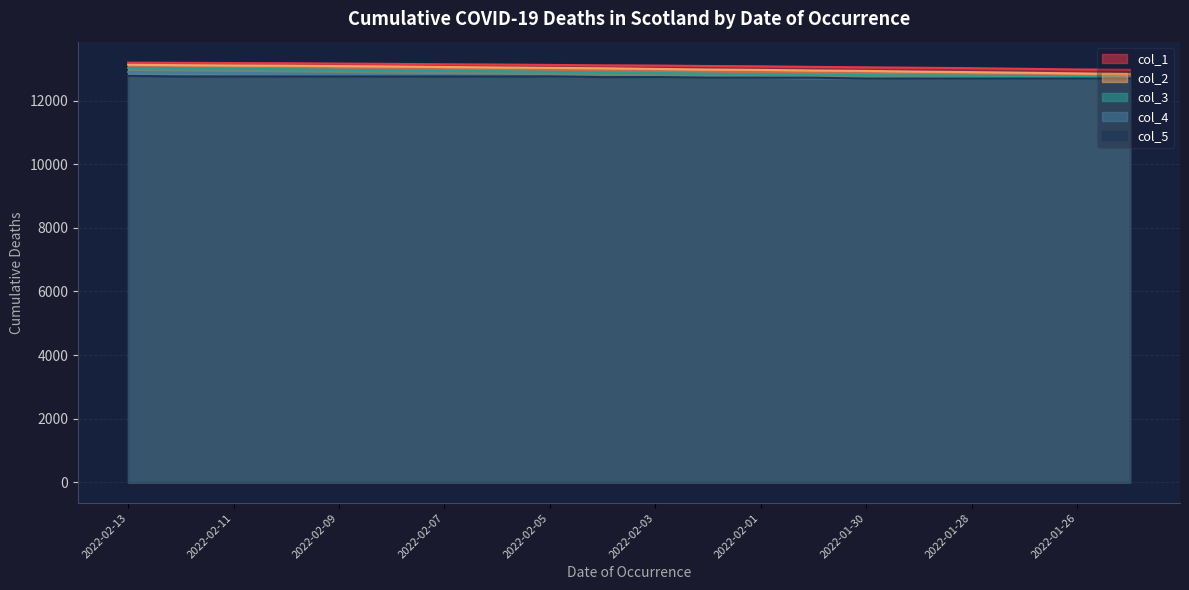

The value of col_1 at 2022-02-03 is 20906. True or false?

False